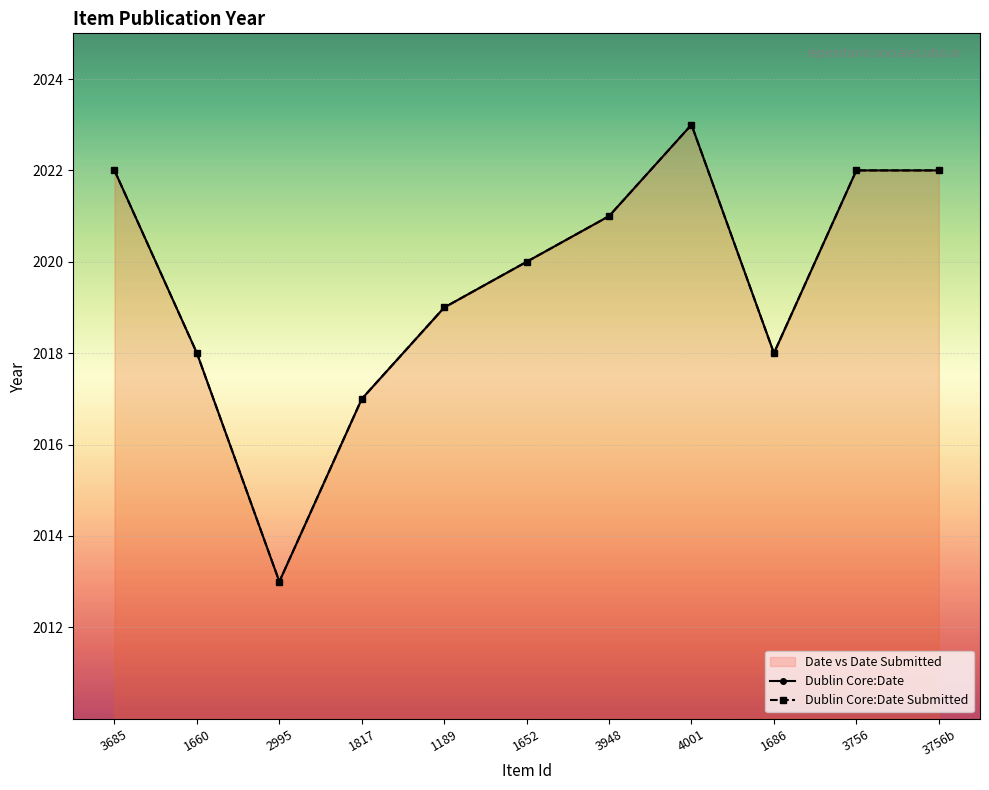

Which series has the largest range (max minus min)?

Dublin Core:Date